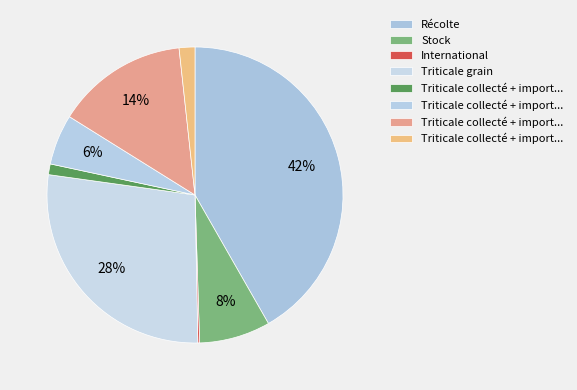

Count the number of slices in the pie.

8